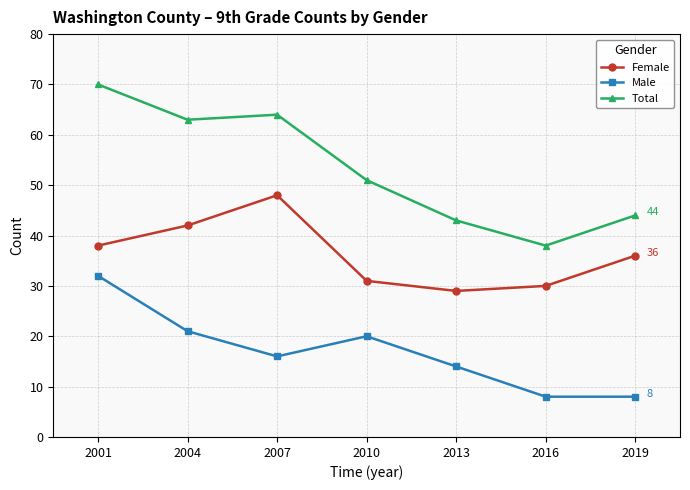

What is the approximate value of Female at 2010, to the nearest 5?

30